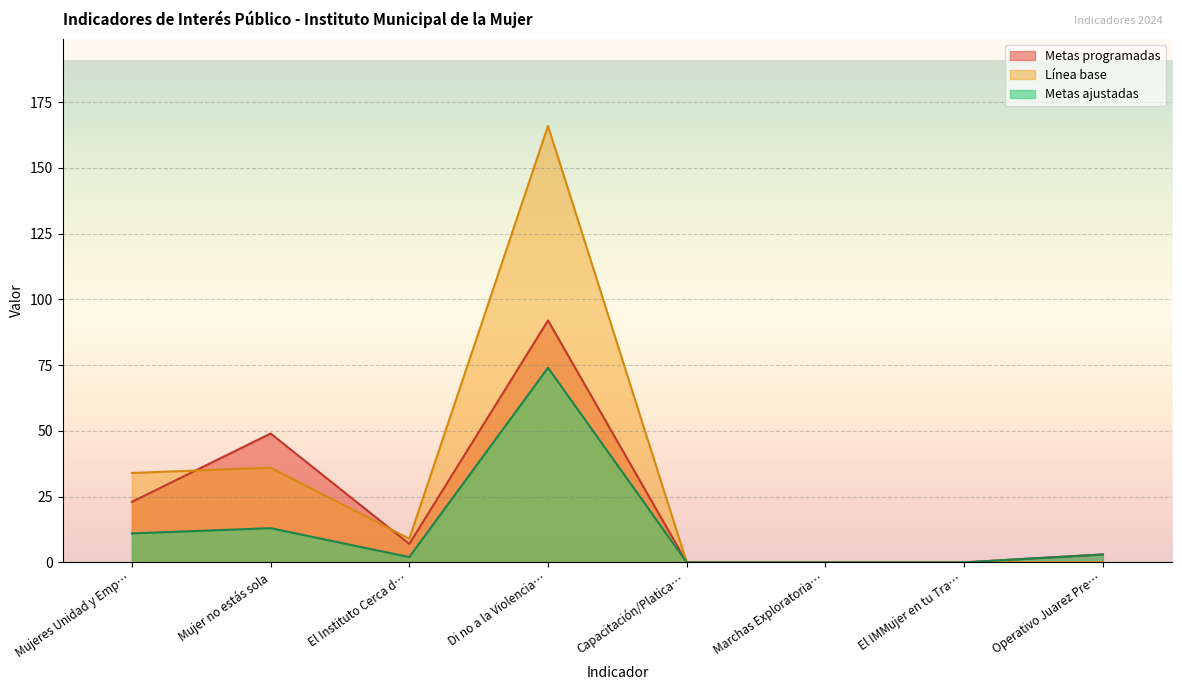

How many values in the Línea base series exceed 9?

3